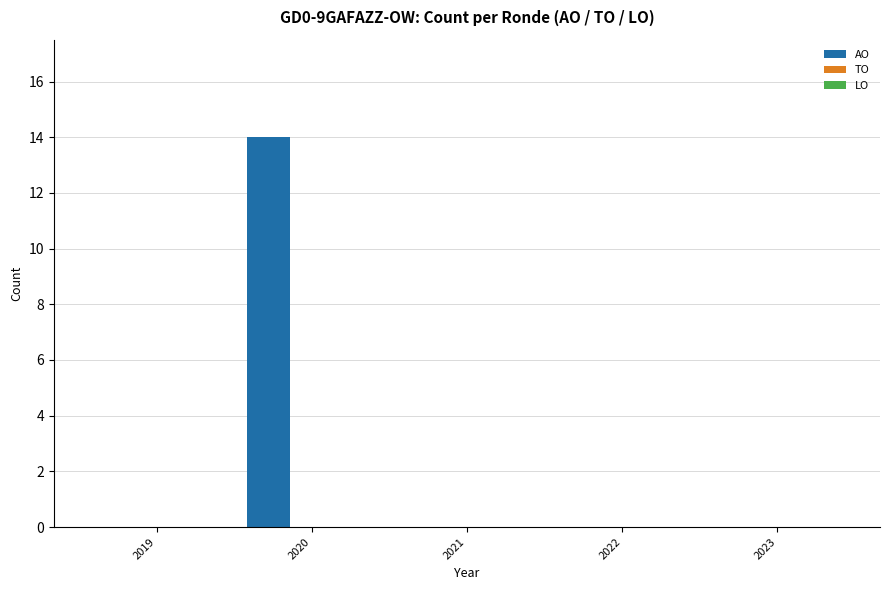

What is the sum of all values?

14